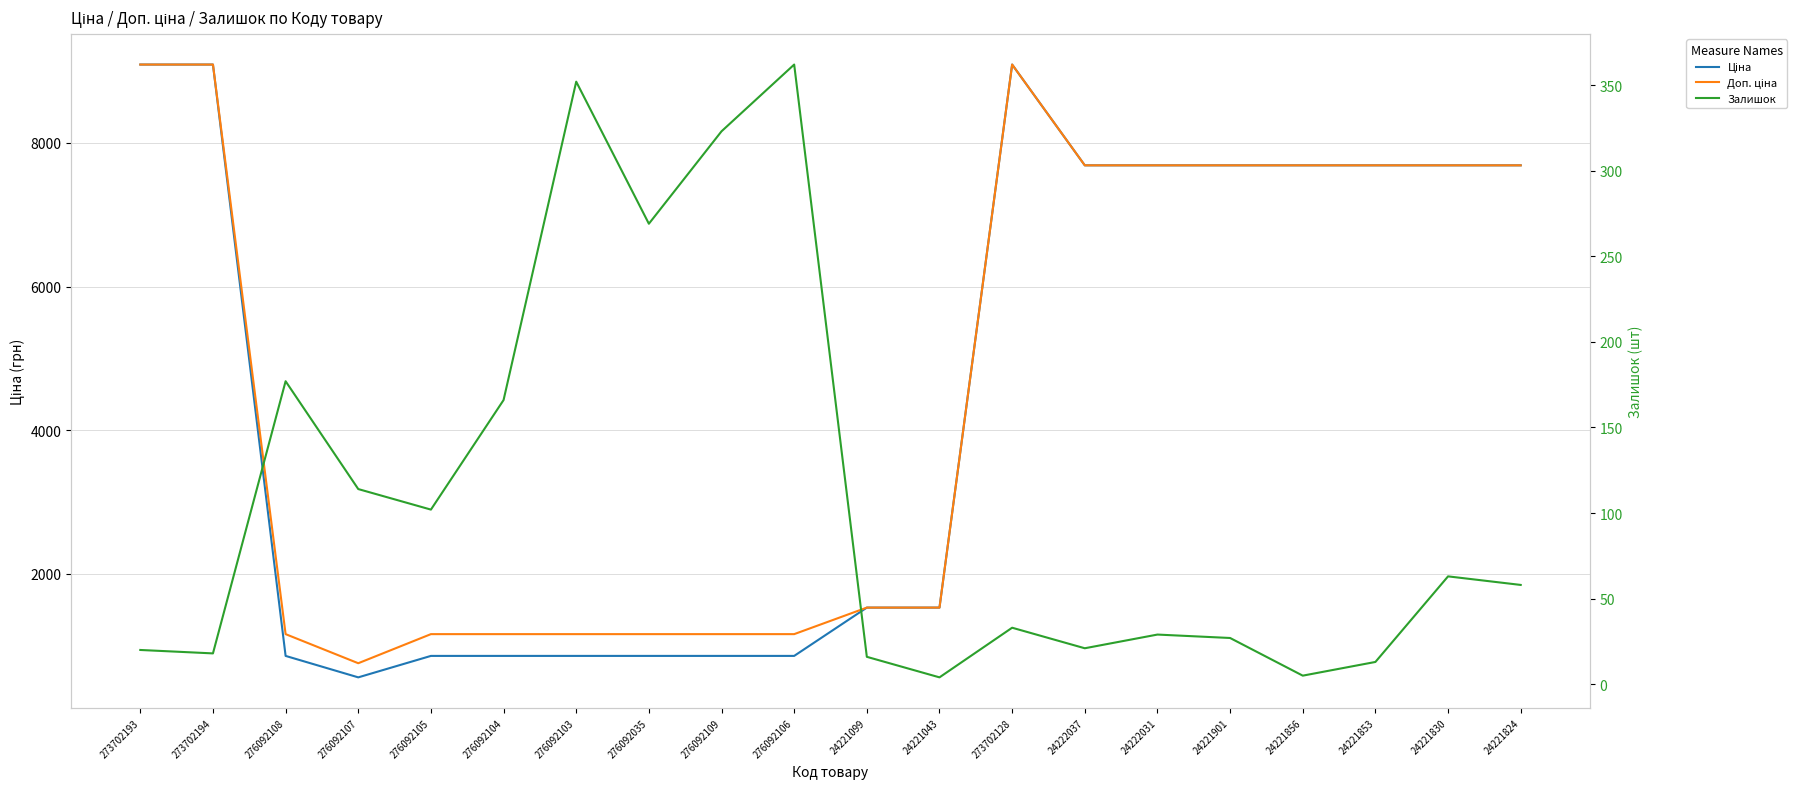

What is the greatest value displayed?

9092.0